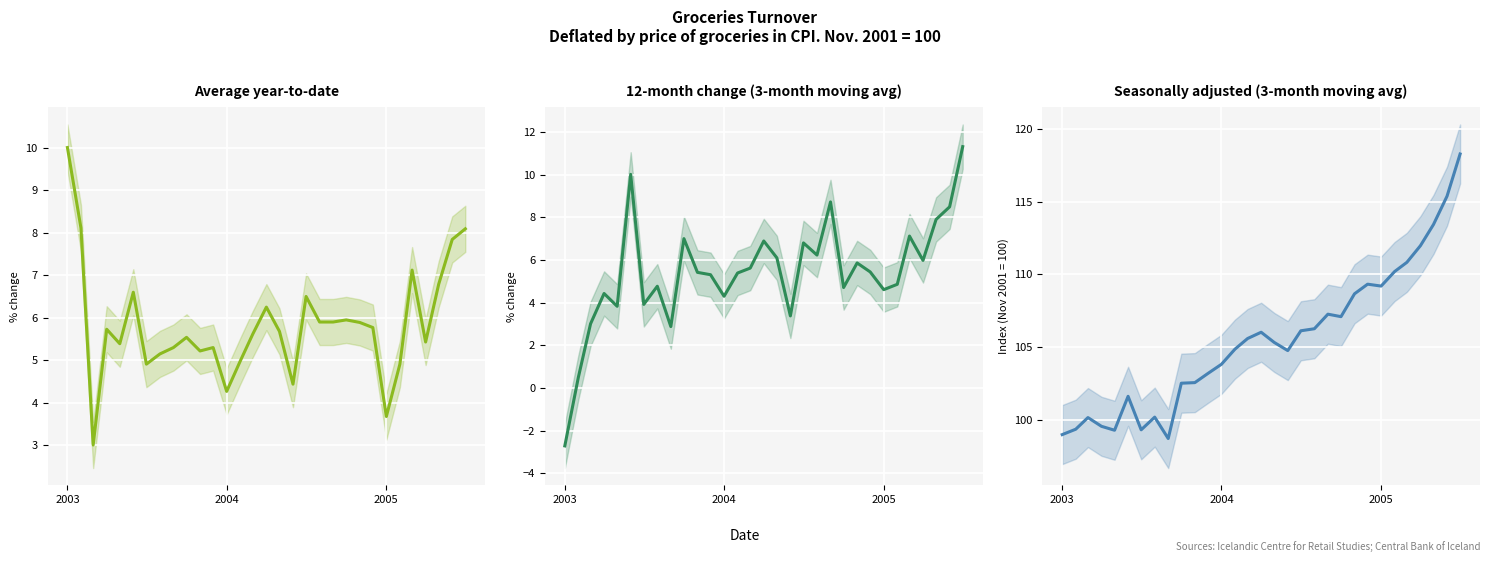

What is the smallest value displayed?

-2.7